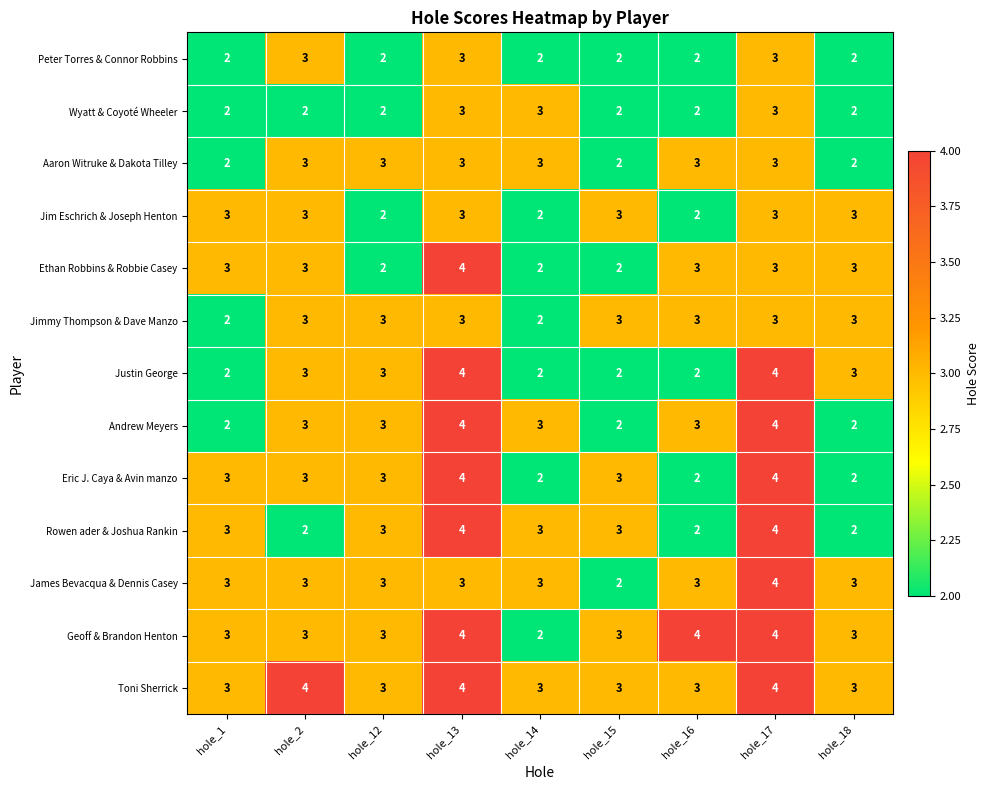

Is it true that James Bevacqua & Dennis Casey equals 3 at hole_16?

True